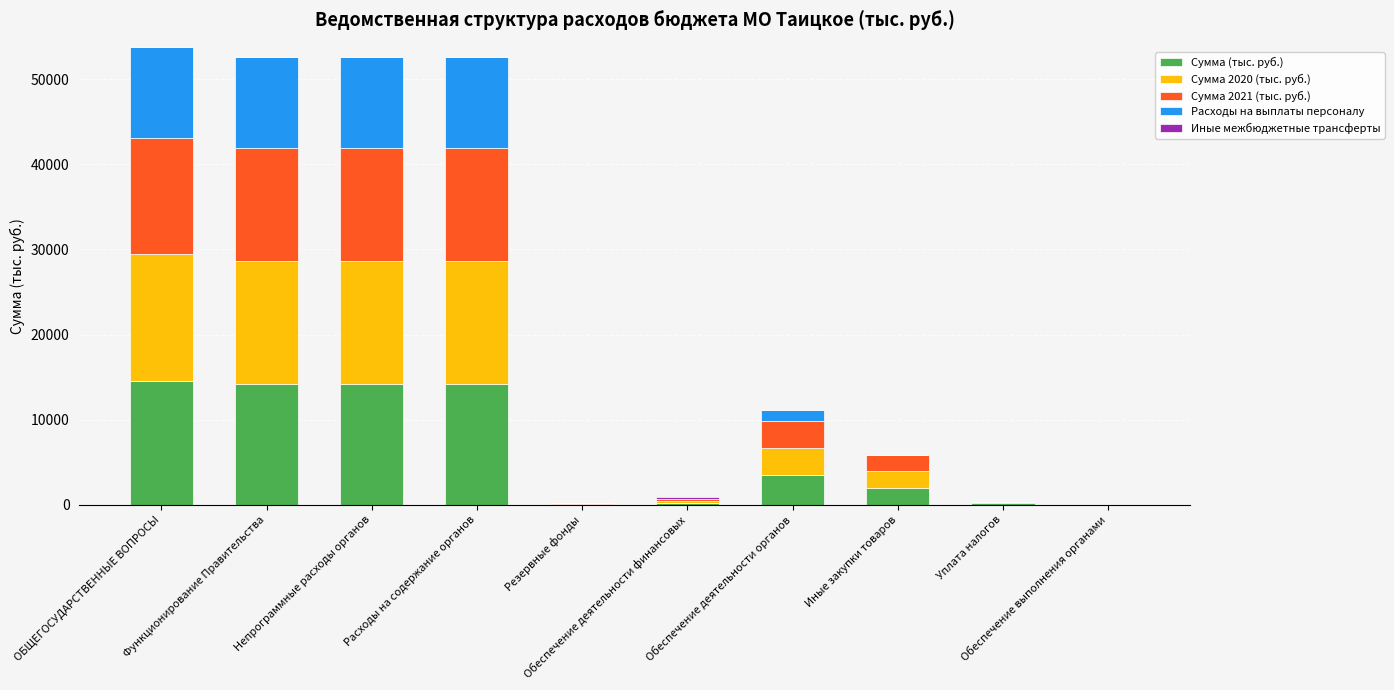

What is the maximum value for Сумма (тыс. руб.)?

14545.0